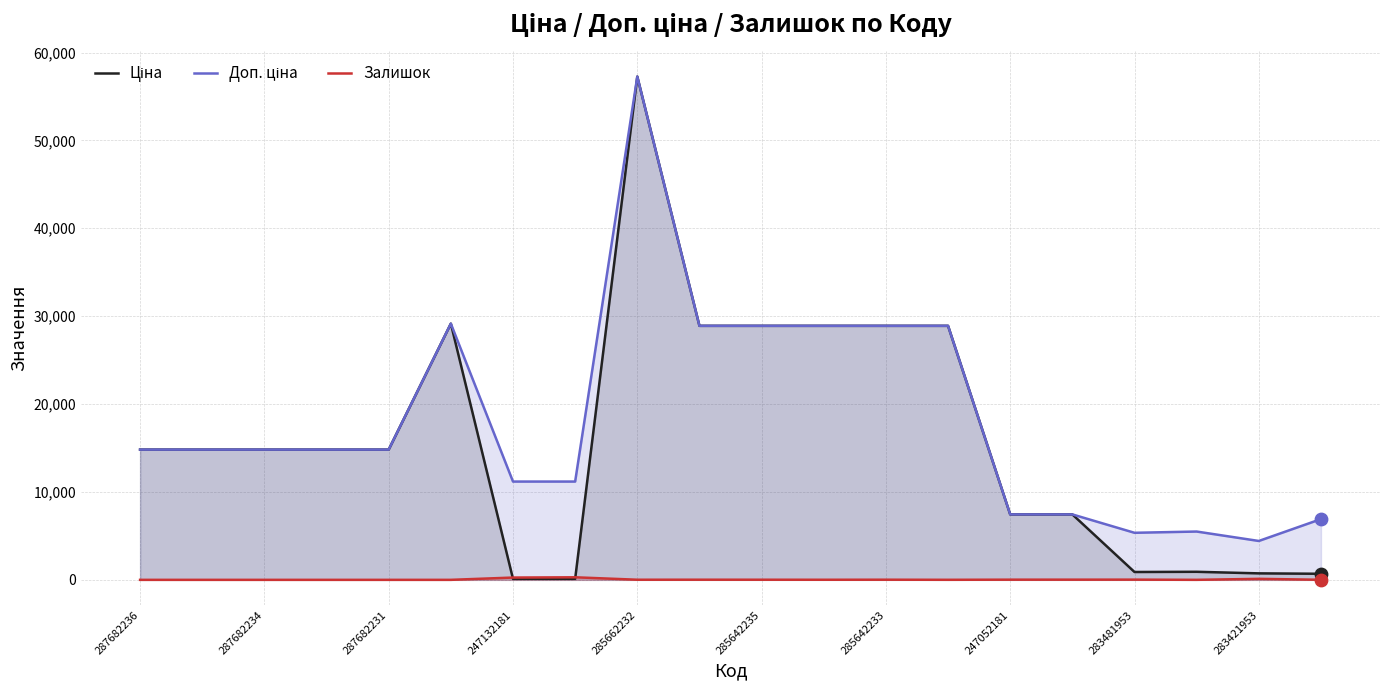

At which category is the sum across all series the highest?

285662232